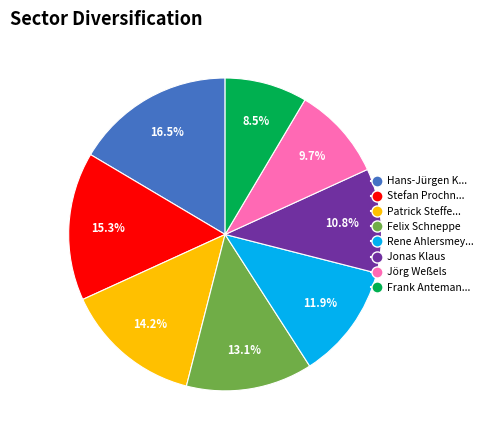

Does any single category account for the majority?

No